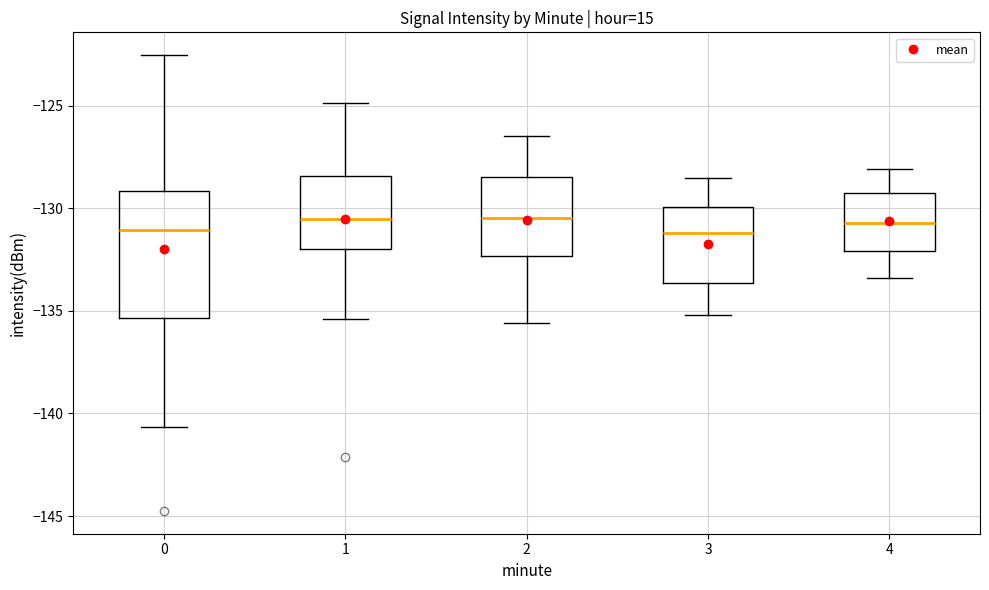

Where is the upper edge of the box at x = 0 on the y-axis? The values are not printed on the chart, so give them approximately, as read against the axis.

-129.0